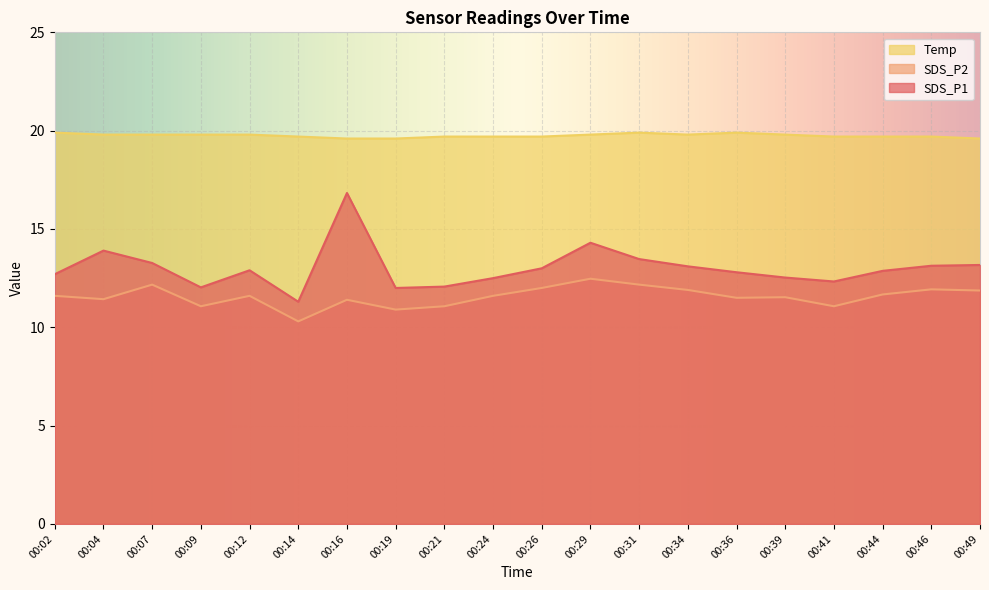

Reading left to right, transcribe all the data shown in this chart.

SDS_P1: 00:02=12.7	00:04=13.9	00:07=13.3	00:09=12.0	00:12=12.9	00:14=11.3	00:16=16.8	00:19=12.0	00:21=12.1	00:24=12.5	00:26=13.0	00:29=14.3	00:31=13.5	00:34=13.1	00:36=12.8	00:39=12.5	00:41=12.3	00:44=12.9	00:46=13.1	00:49=13.2
SDS_P2: 00:02=11.6	00:04=11.4	00:07=12.2	00:09=11.1	00:12=11.6	00:14=10.3	00:16=11.4	00:19=10.9	00:21=11.1	00:24=11.6	00:26=12.0	00:29=12.5	00:31=12.2	00:34=11.9	00:36=11.5	00:39=11.5	00:41=11.1	00:44=11.7	00:46=11.9	00:49=11.9
Temp: 00:02=19.9	00:04=19.8	00:07=19.8	00:09=19.8	00:12=19.8	00:14=19.7	00:16=19.6	00:19=19.6	00:21=19.7	00:24=19.7	00:26=19.7	00:29=19.8	00:31=19.9	00:34=19.8	00:36=19.9	00:39=19.8	00:41=19.7	00:44=19.7	00:46=19.7	00:49=19.6